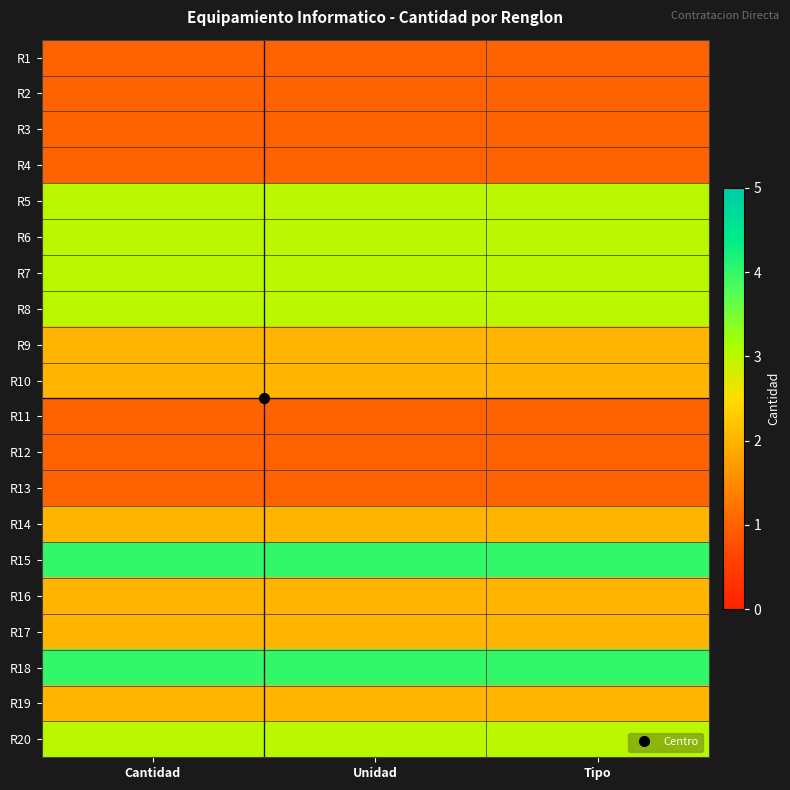

Reading left to right, list all the values displayed in this chart.

R1: Cantidad=1	Unidad=1	Tipo=1
R2: Cantidad=1	Unidad=1	Tipo=1
R3: Cantidad=1	Unidad=1	Tipo=1
R4: Cantidad=1	Unidad=1	Tipo=1
R5: Cantidad=3	Unidad=3	Tipo=3
R6: Cantidad=3	Unidad=3	Tipo=3
R7: Cantidad=3	Unidad=3	Tipo=3
R8: Cantidad=3	Unidad=3	Tipo=3
R9: Cantidad=2	Unidad=2	Tipo=2
R10: Cantidad=2	Unidad=2	Tipo=2
R11: Cantidad=1	Unidad=1	Tipo=1
R12: Cantidad=1	Unidad=1	Tipo=1
R13: Cantidad=1	Unidad=1	Tipo=1
R14: Cantidad=2	Unidad=2	Tipo=2
R15: Cantidad=4	Unidad=4	Tipo=4
R16: Cantidad=2	Unidad=2	Tipo=2
R17: Cantidad=2	Unidad=2	Tipo=2
R18: Cantidad=4	Unidad=4	Tipo=4
R19: Cantidad=2	Unidad=2	Tipo=2
R20: Cantidad=3	Unidad=3	Tipo=3